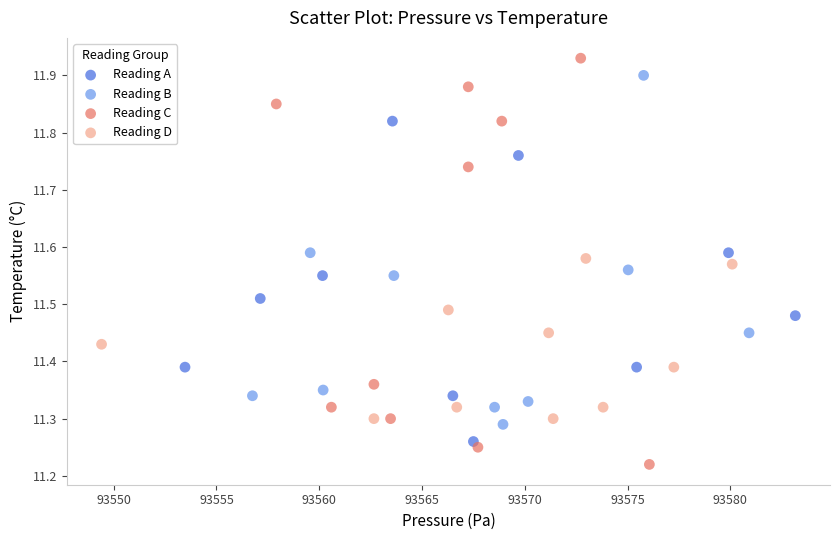

Which series reaches the minimum Y coordinate?

Reading C